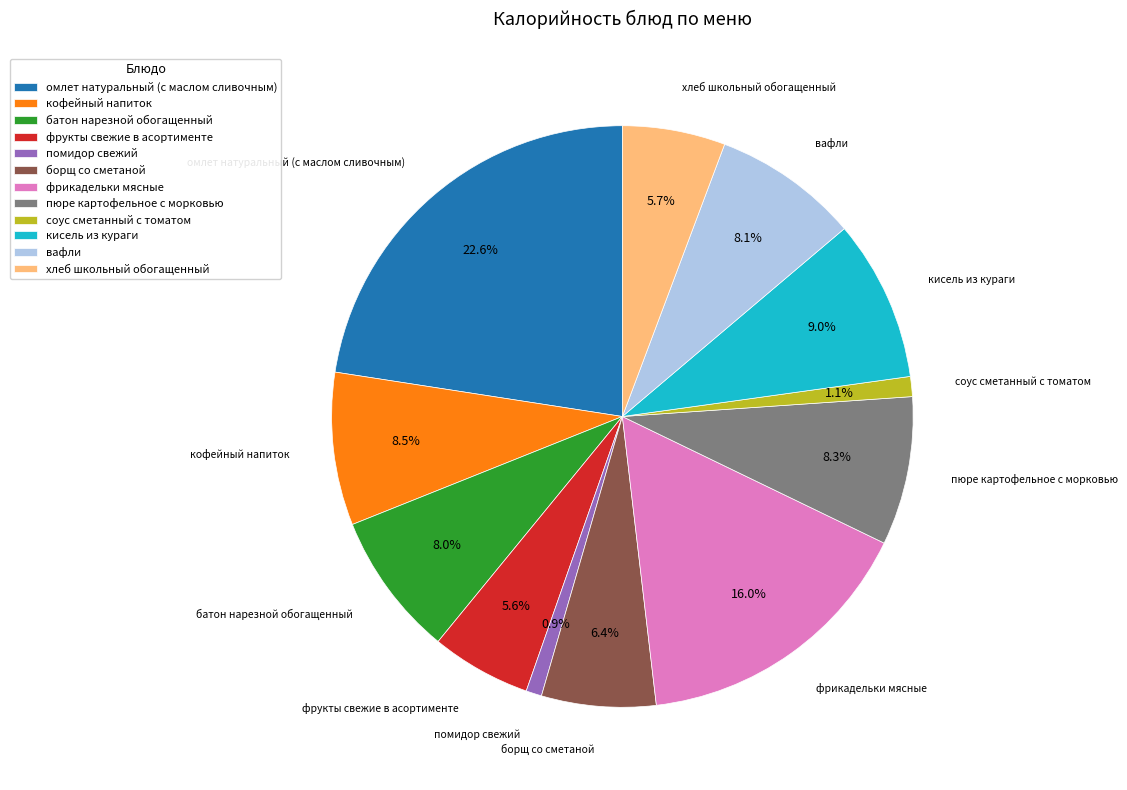

Combined, do кофейный напиток and кисель из кураги account for over 50%?

No